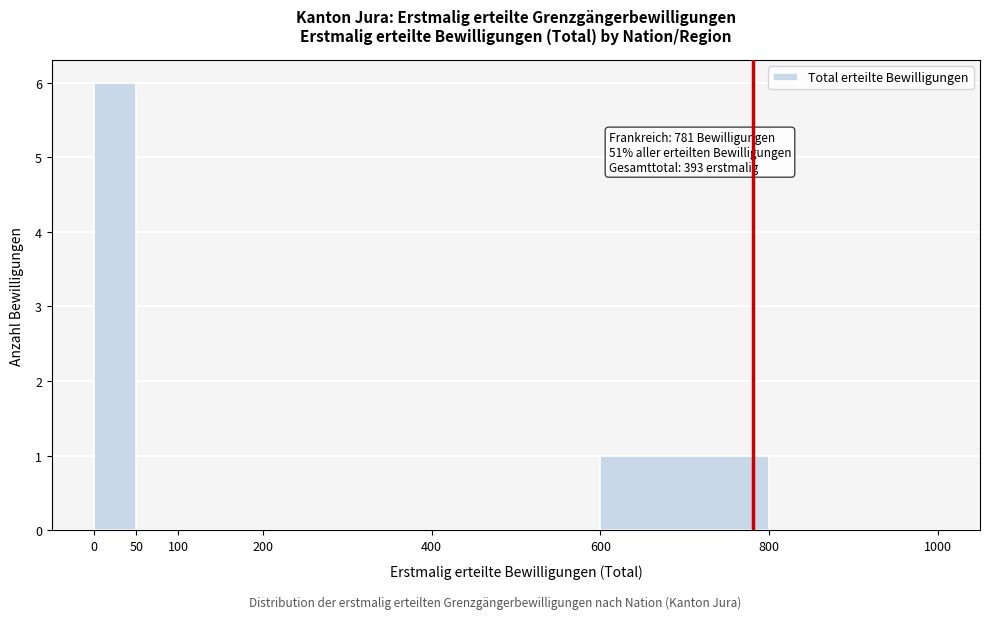

Which range on the x-axis has the tallest bar?

0 to 50